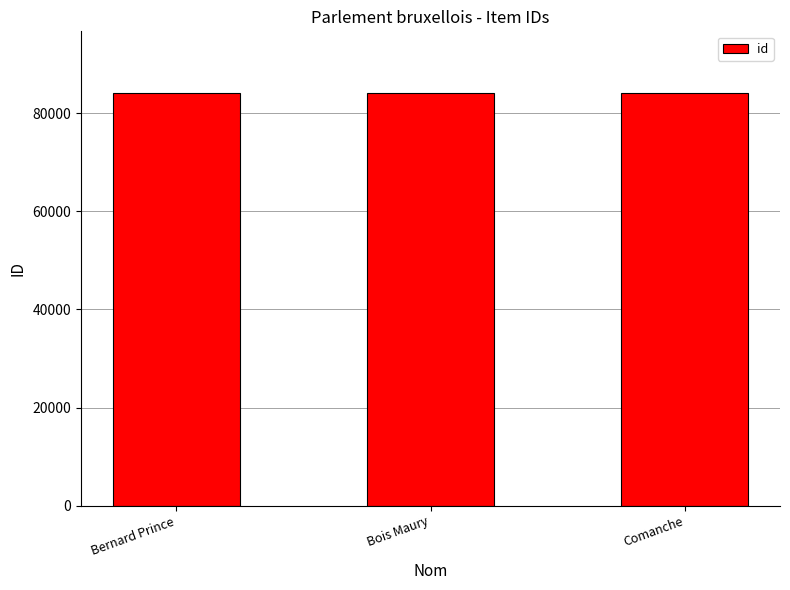

Read the value at Bois Maury.

84062